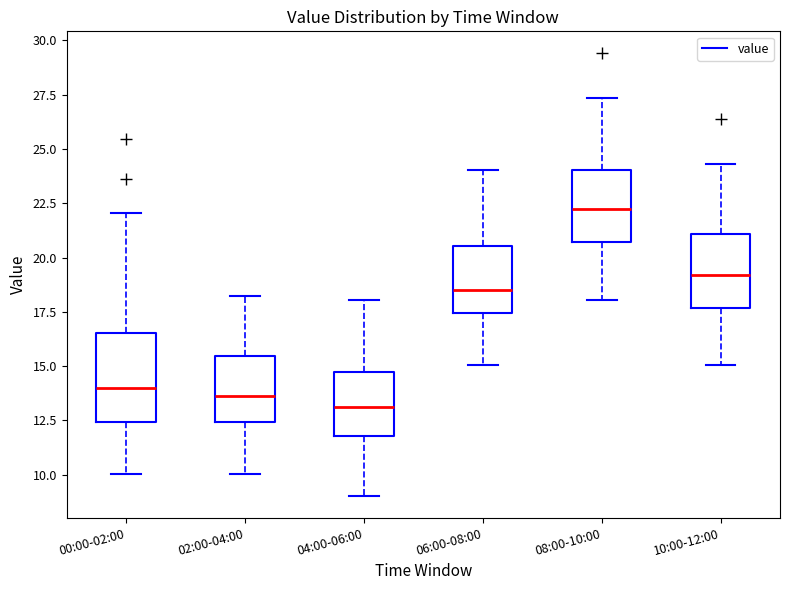

Which box has the highest median line?

08:00-10:00